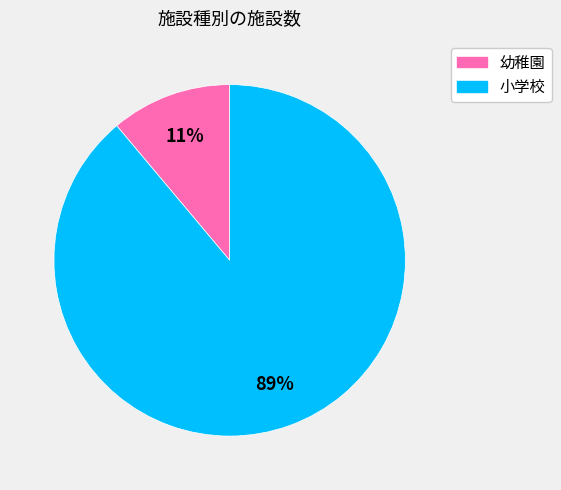

To the nearest percent, what is the average slice percentage?

50%